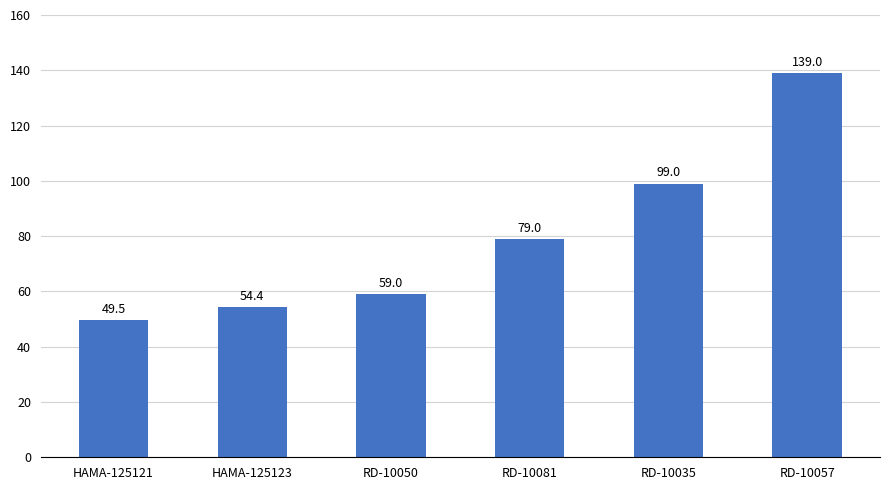

Rank the categories by value from lowest to highest.

HAMA-125121, HAMA-125123, RD-10050, RD-10081, RD-10035, RD-10057